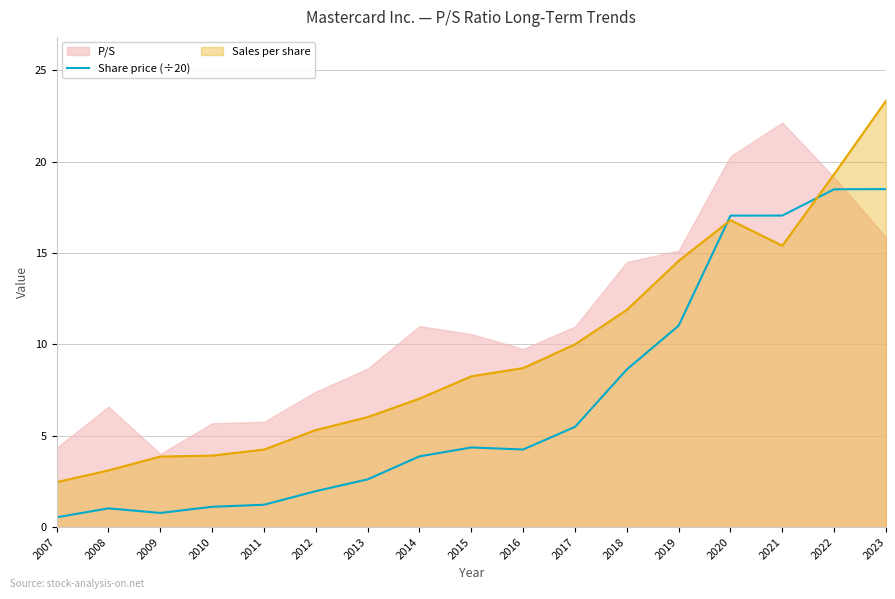

Where is the first local minimum?

2009